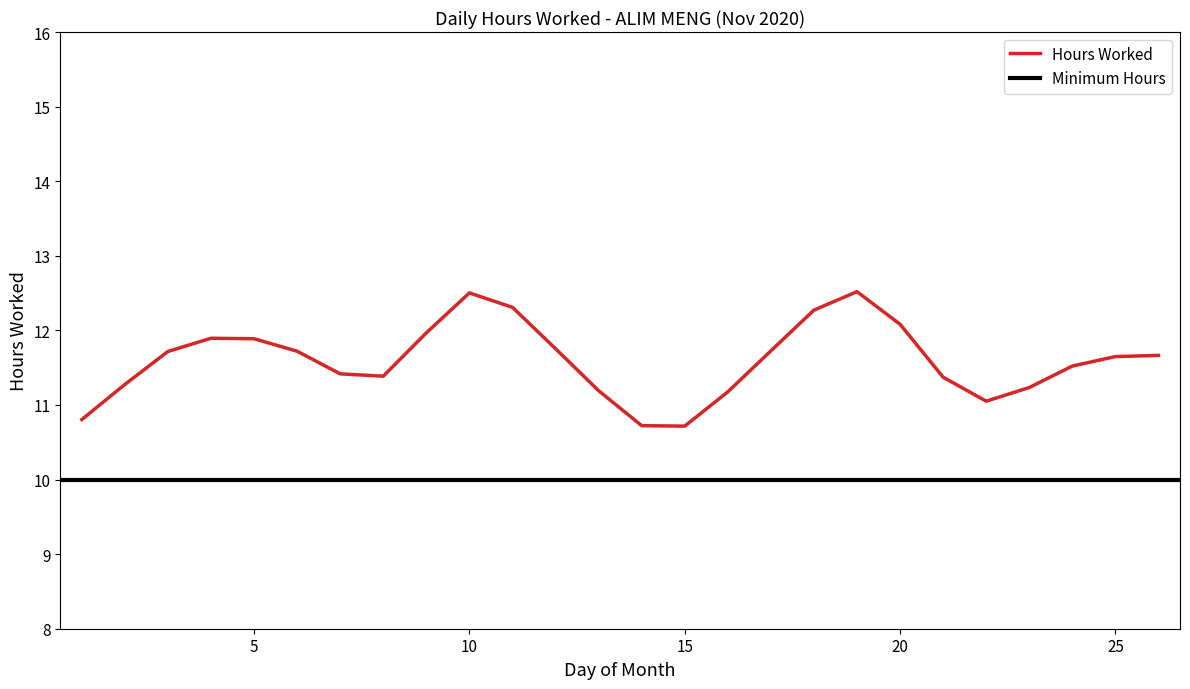

Is it true that the value at 12 is 11.6?

True